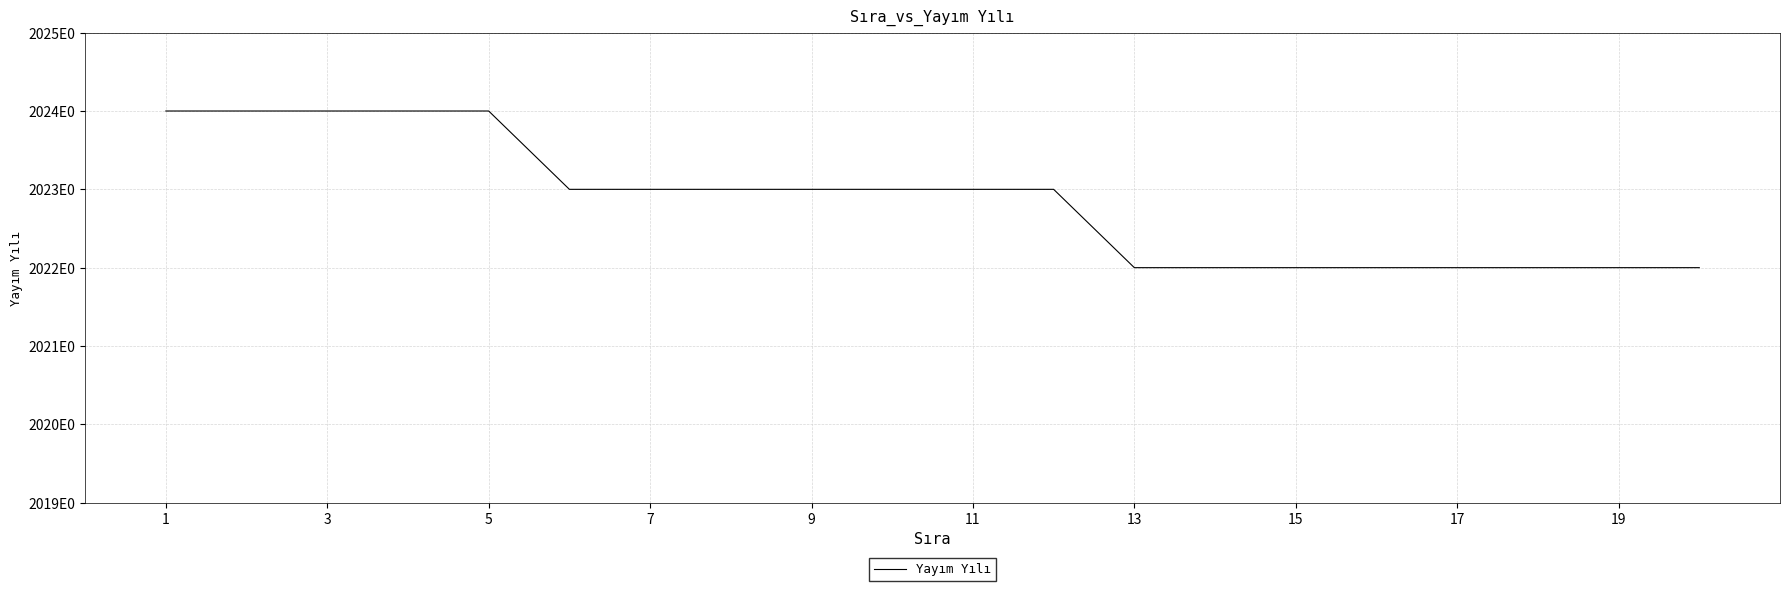

Is this an area chart (filled region under the line)?

No